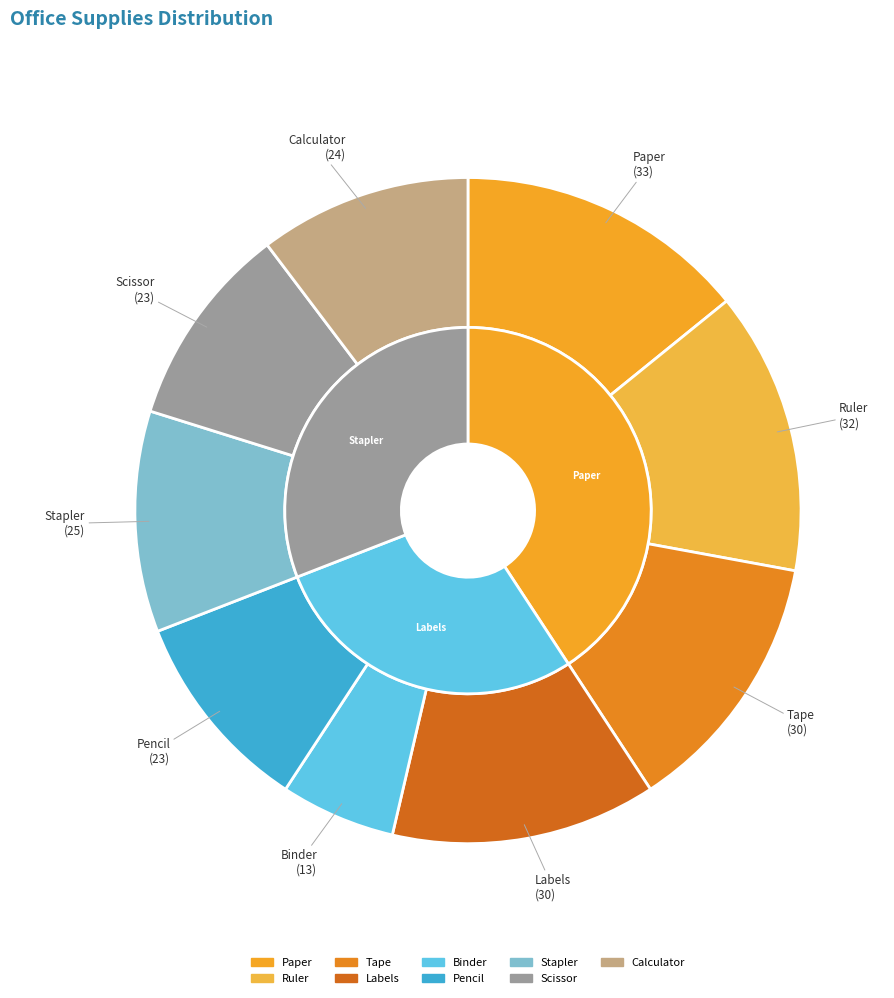

True or false: Labels accounts for 26% of the total.

False